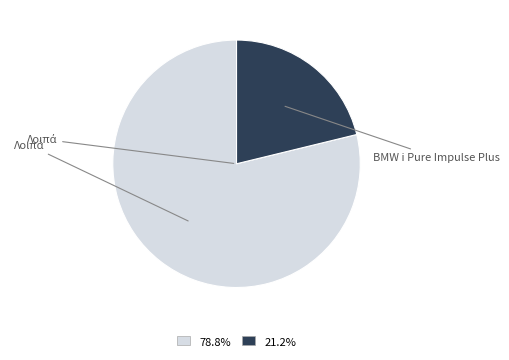

Is there a majority slice in this chart?

Yes